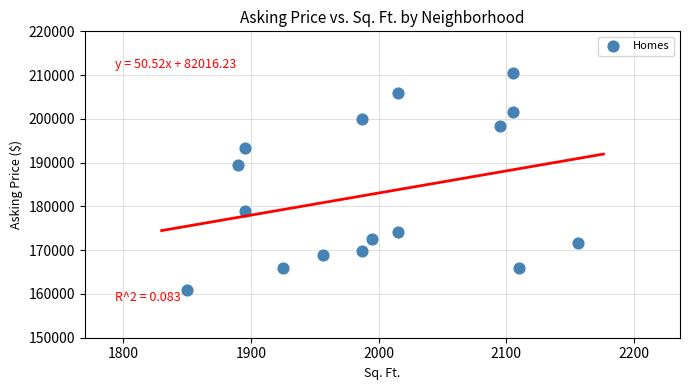

What is the range of Y values (max minus min)?

49660